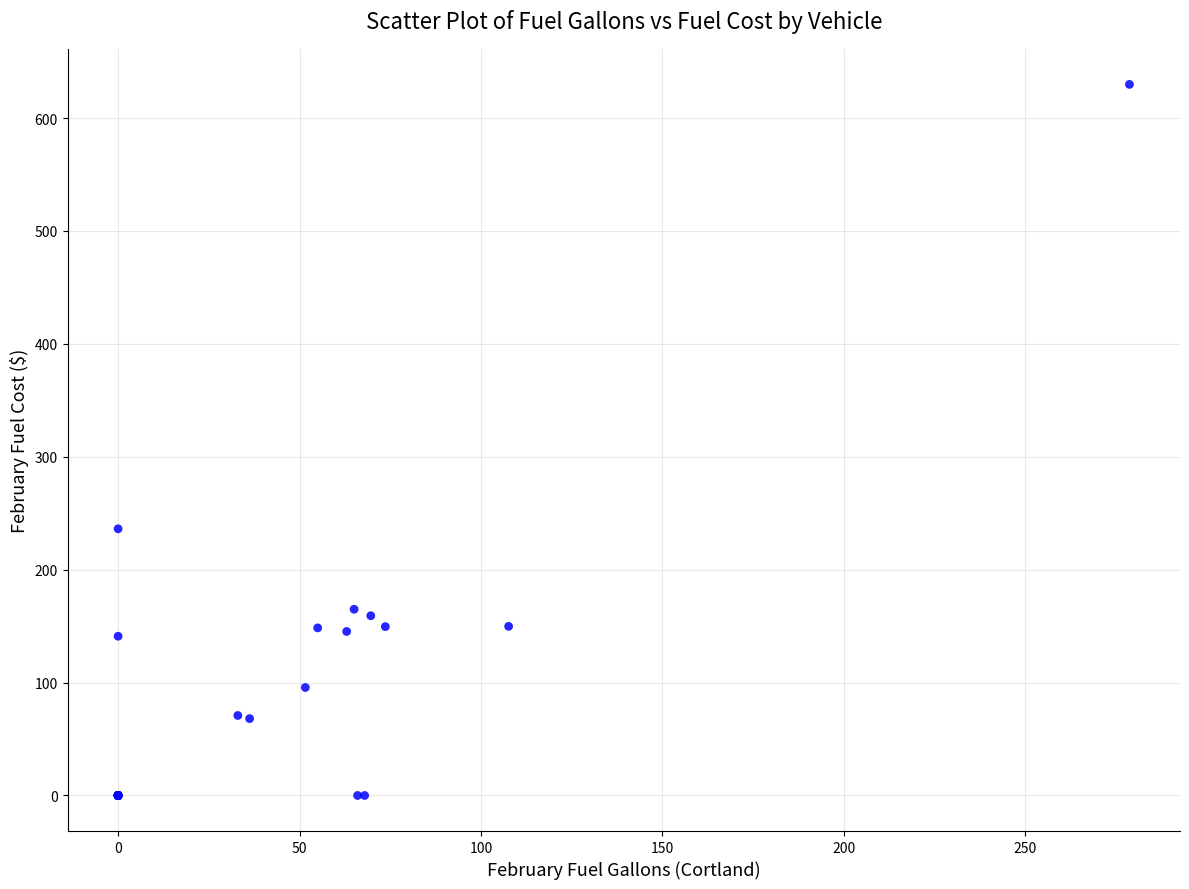

What Y value in the scatter plot is closest to 314?

236.2